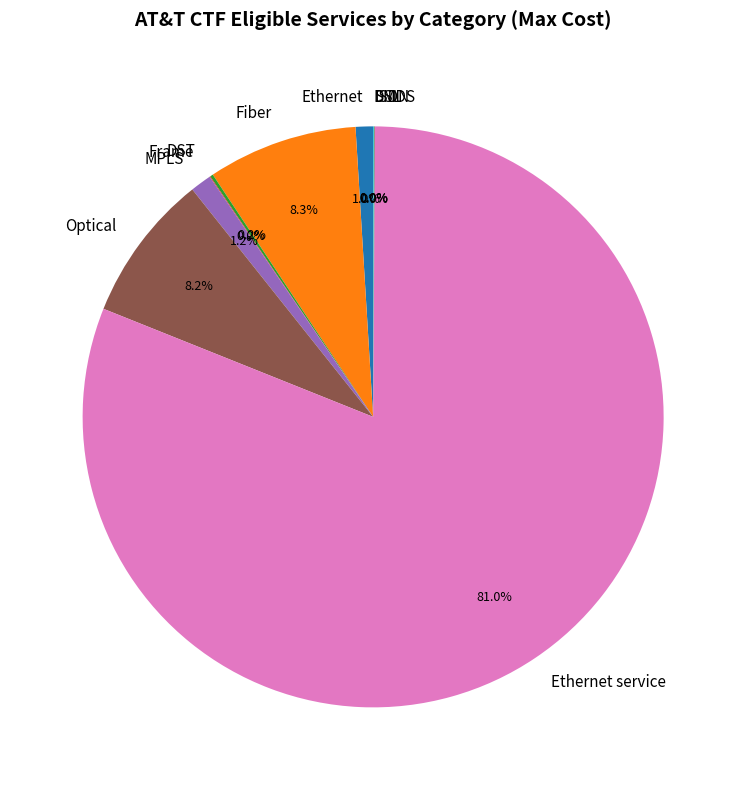

What portion of the pie excludes Ethernet?

99.0%